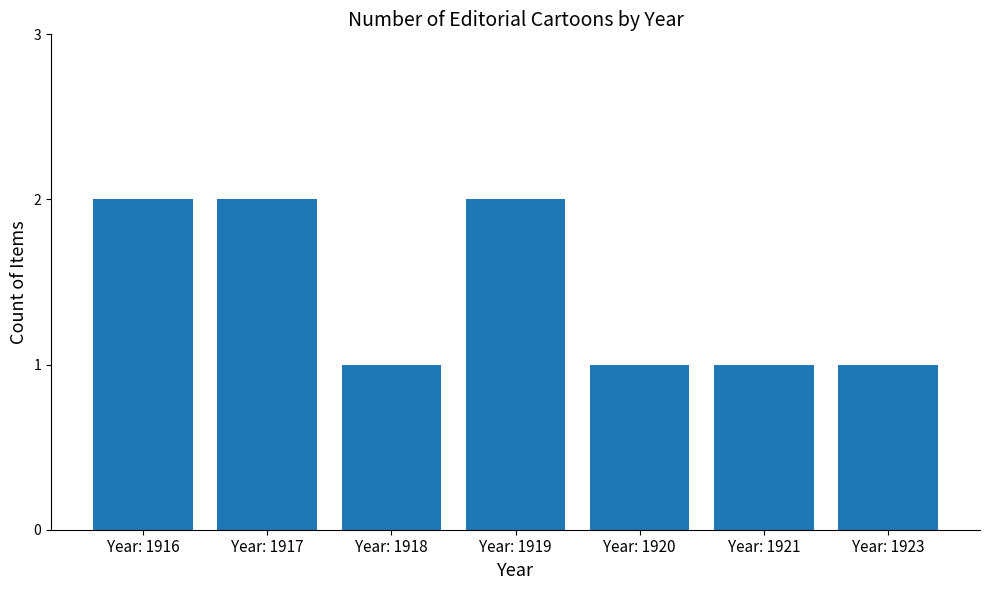

How many categories are shown in the chart?

7